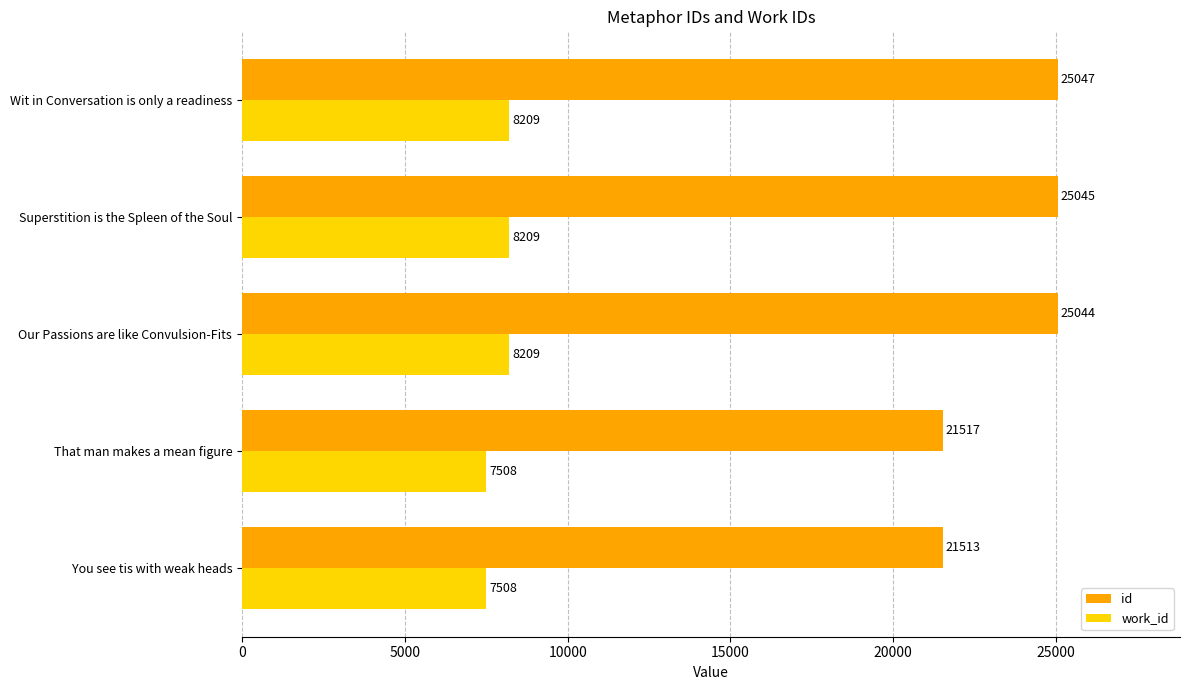

The value of id at Wit in Conversation is only a readiness is 10002. True or false?

False